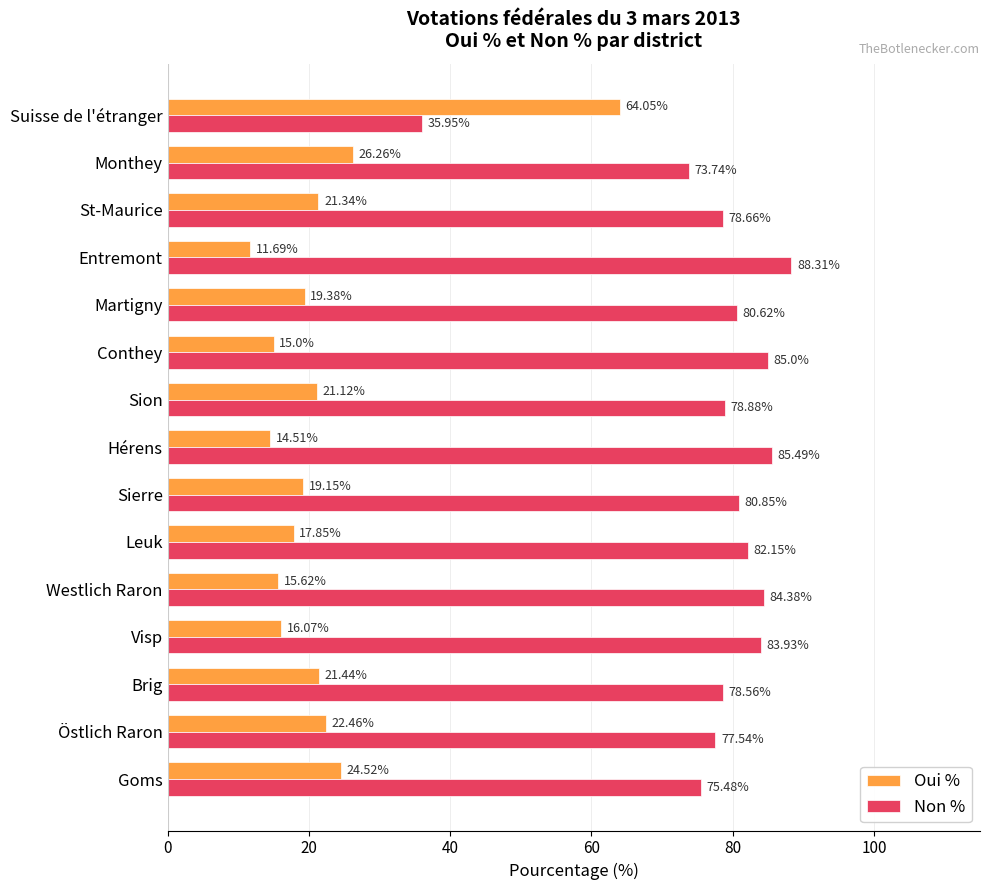

Which label corresponds to the smallest value in the chart?

Entremont